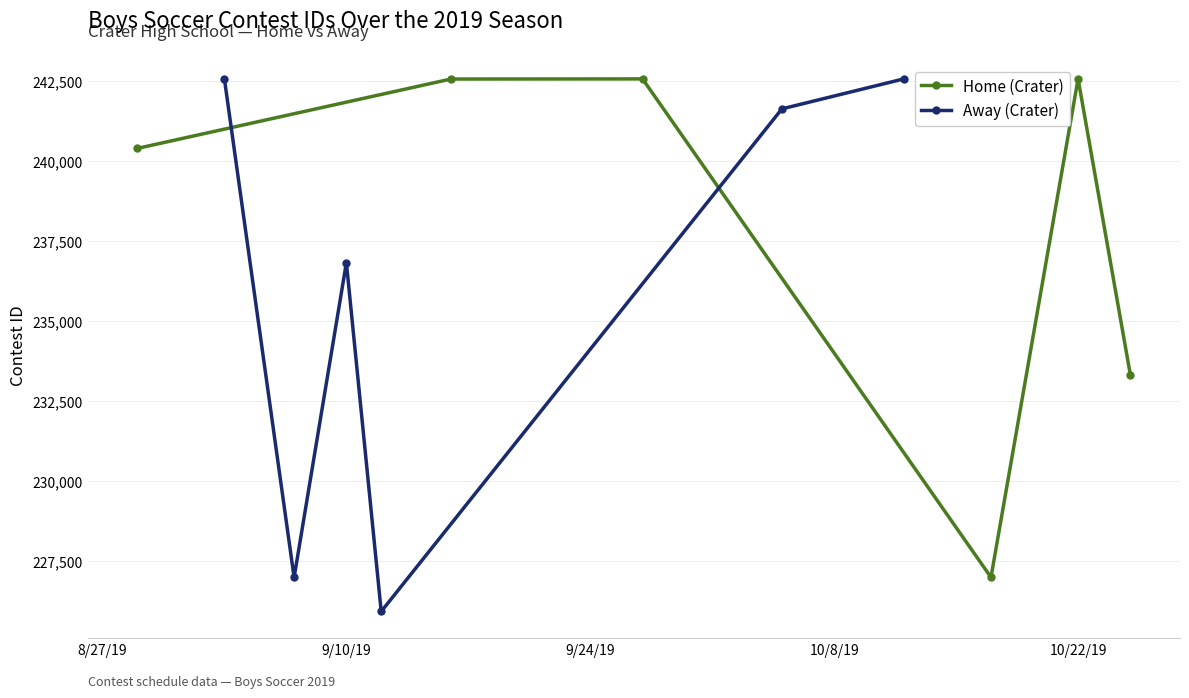

What is the value of the Home (Crater) point at the 2nd from the left?

242577